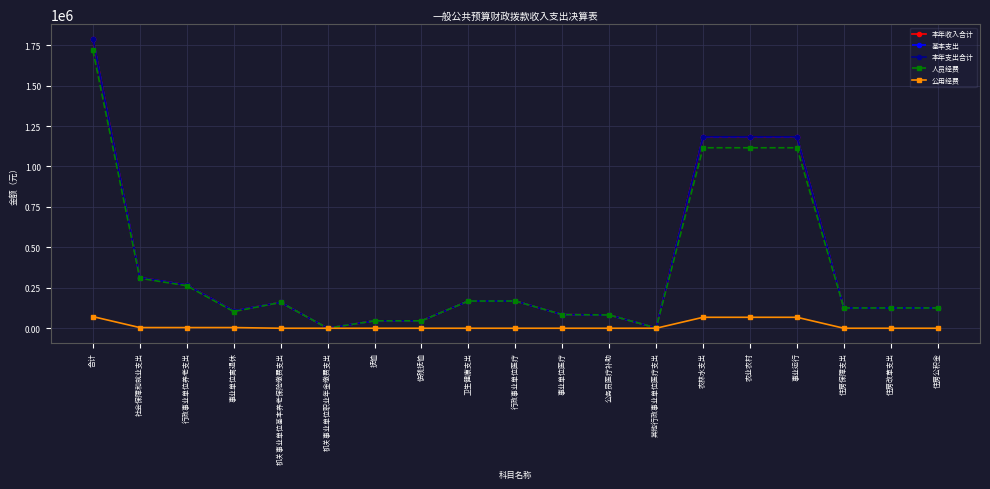

Which has a higher value, 住房公积金 or 农林水支出?

农林水支出